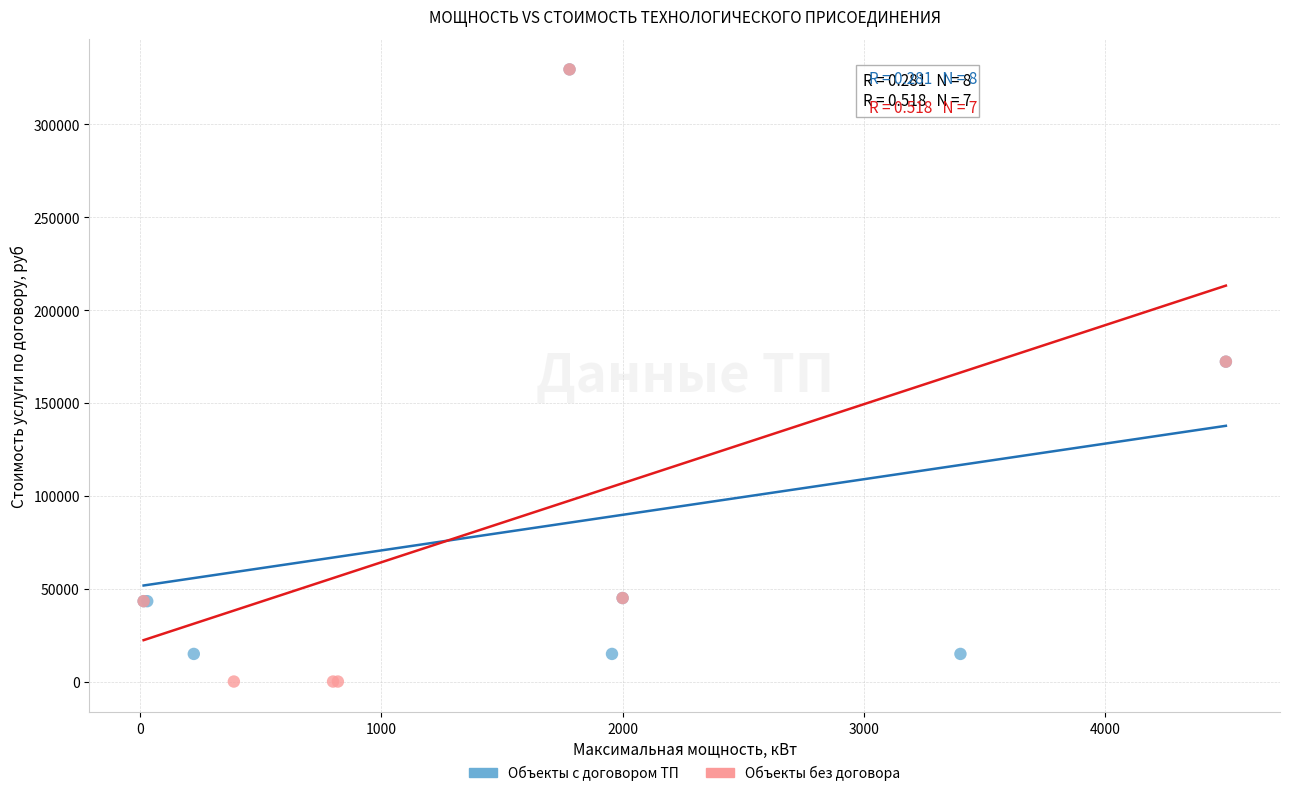

What are all the series names shown in the legend?

Объекты с договором ТП, Объекты без договора